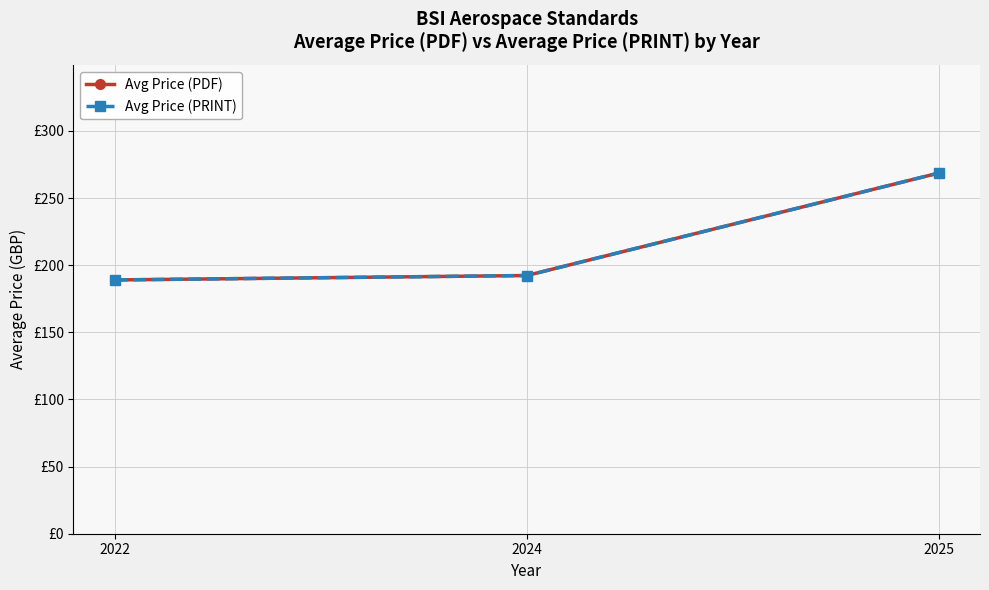

Does the chart have visible grid lines?

Yes